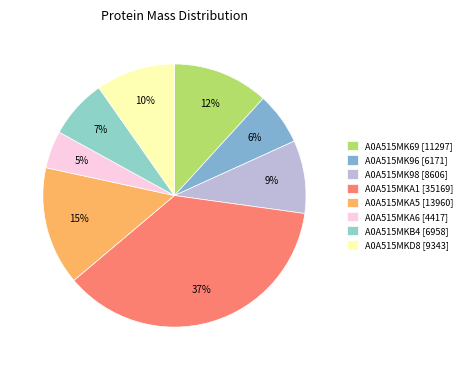

Count the number of slices in the pie.

8